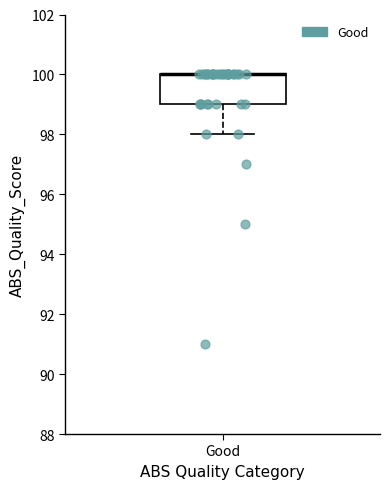

Transcribe this box plot: give where the median line is, the range the box spans, and where the two whiskers end, as read against the y-axis. The values are not printed on the chart, so give them approximately, as read against the axis.

median 100 (drawn on the box's upper edge), box 99 to 100, whiskers 98 to 100